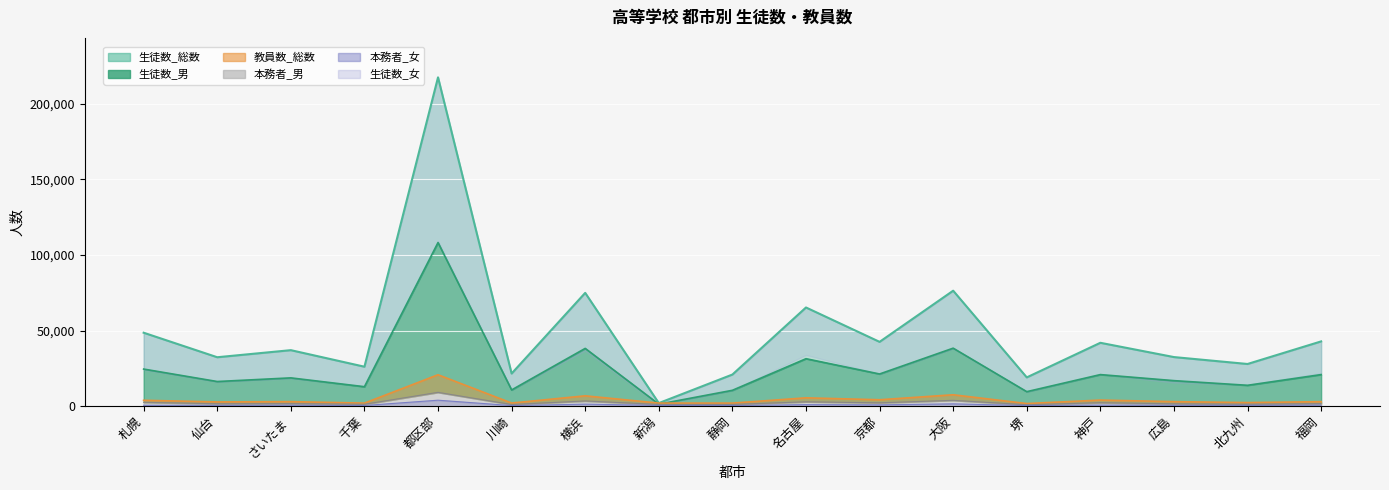

The 生徒数_女 series shows 1384 at 名古屋. True or false?

False